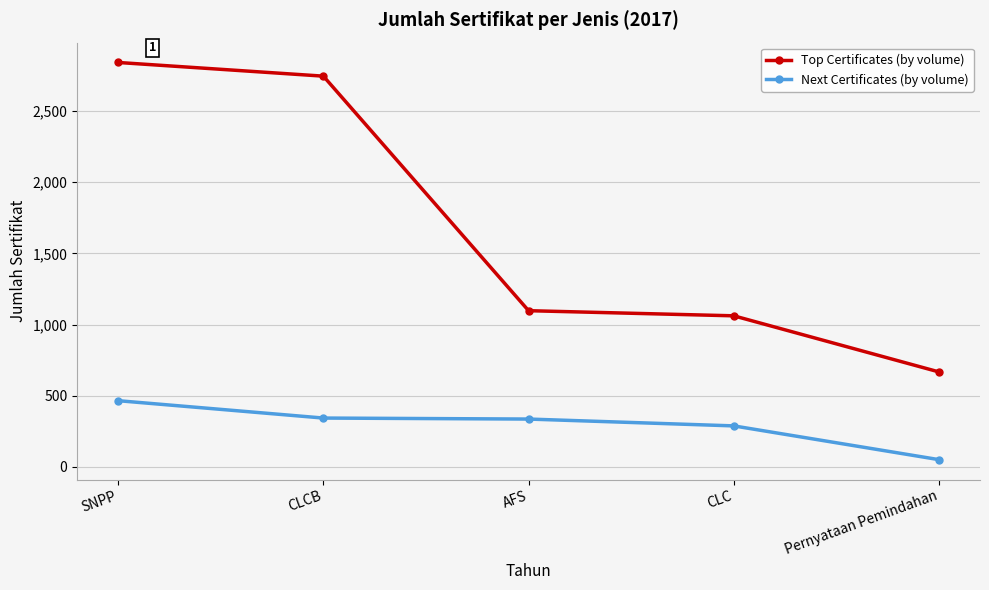

Where is Top Certificates (by volume) nearest to the value 1753?

AFS